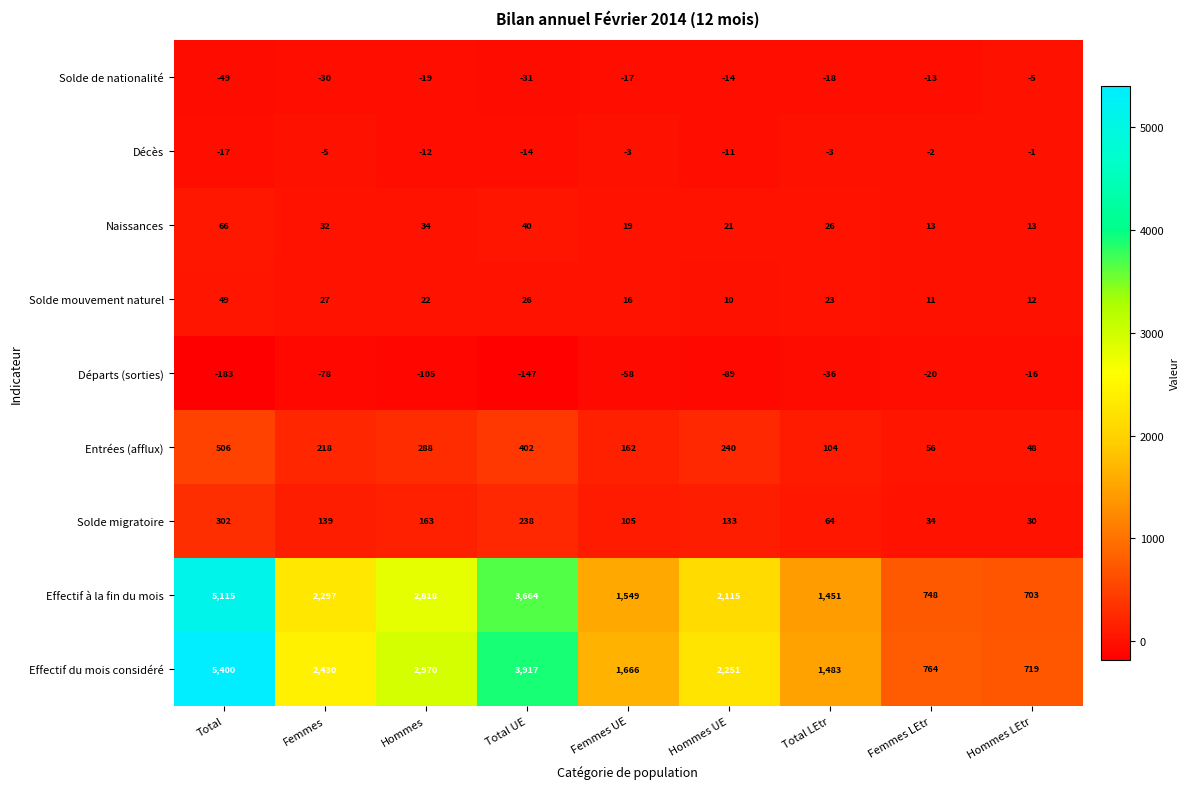

Count the number of categories in the chart.

9